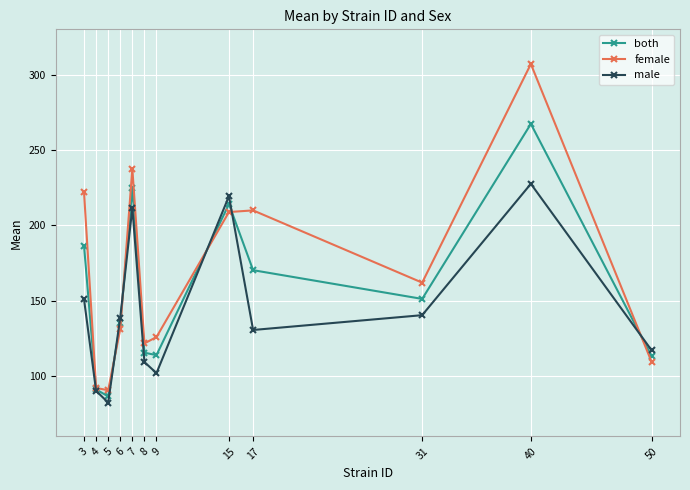

Rank the series at 17 from highest to lowest value.

female, both, male